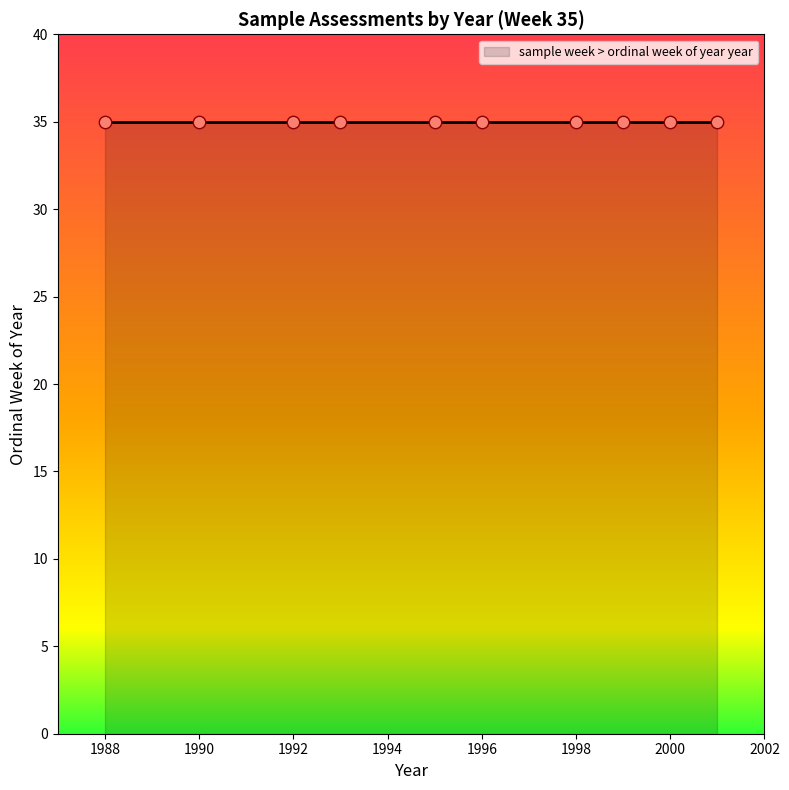

What is the ratio of the value at 35 to the value at 35?

1.0